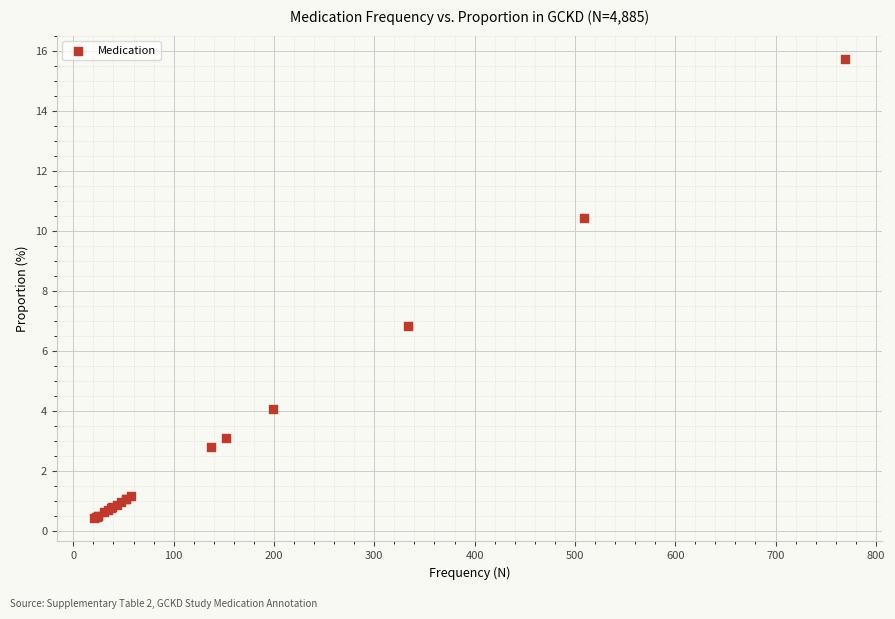

What Y value in the scatter plot is closest to 8?

6.8